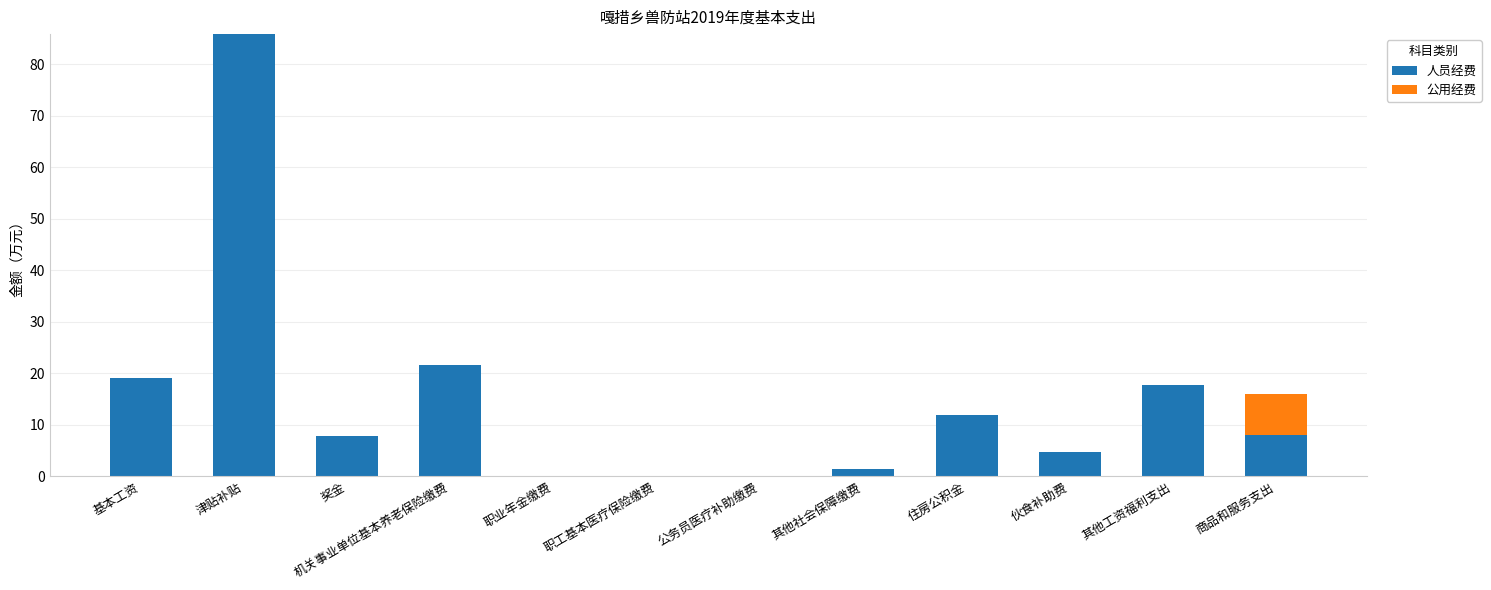

What is the highest value of the 人员经费 series?

85.8